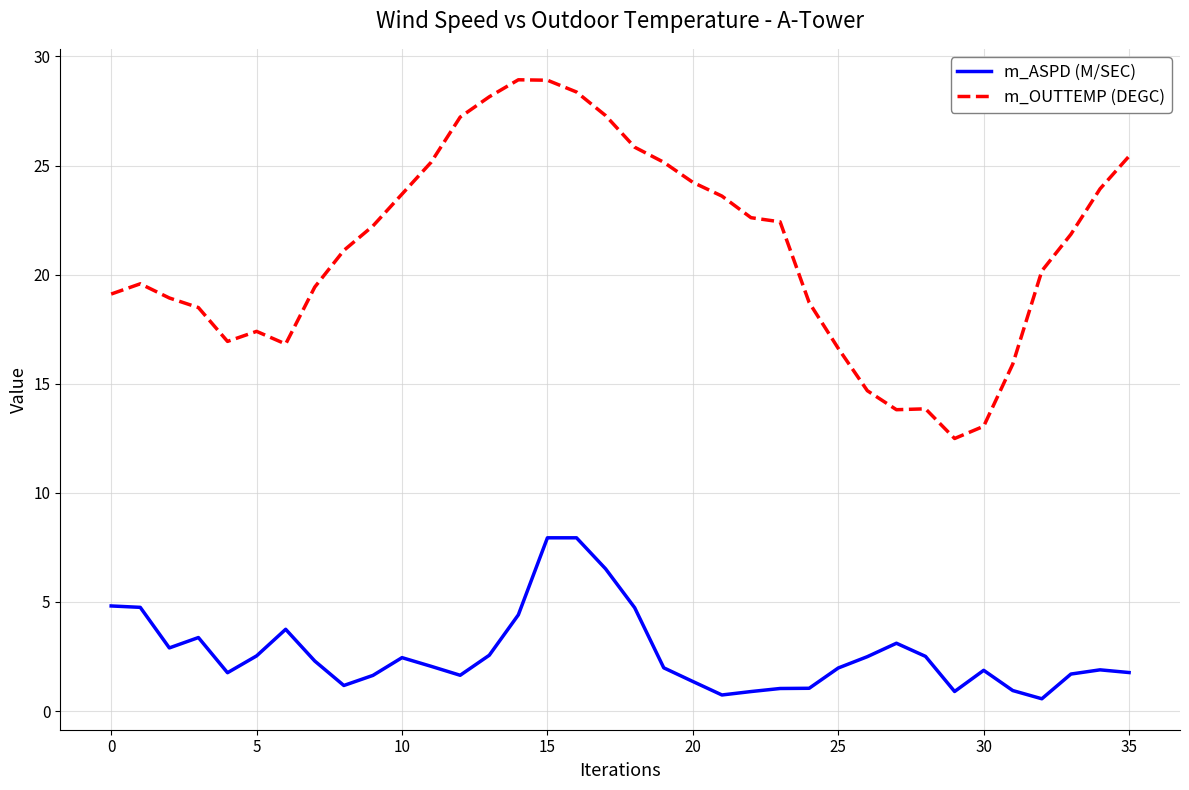

Which series has the largest total across all categories?

m_OUTTEMP (DEGC)